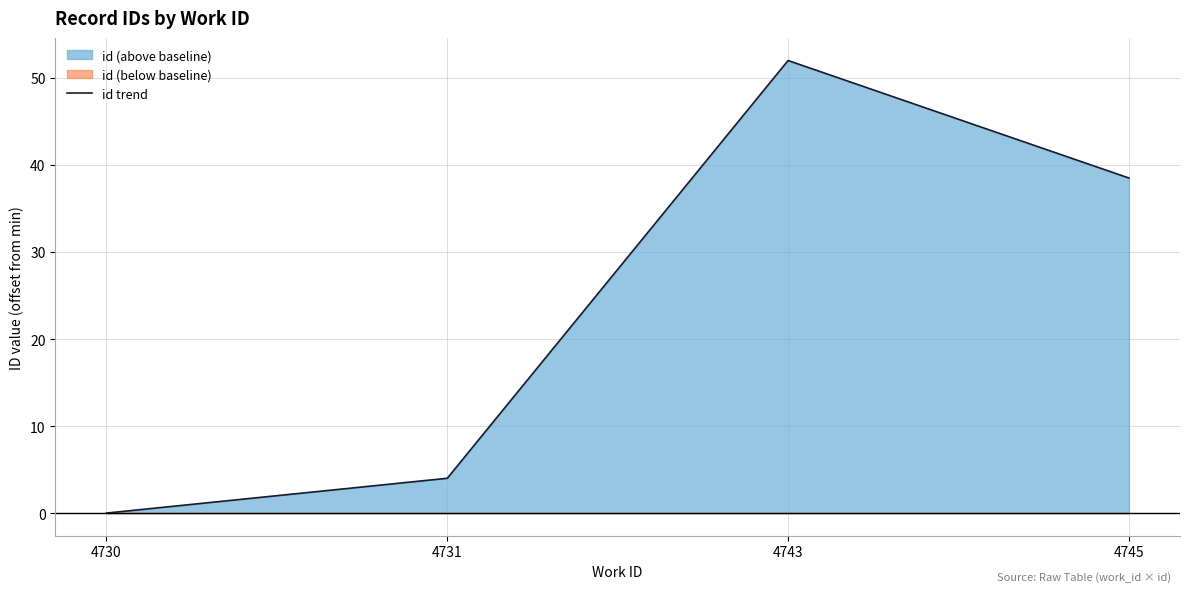

How many positive values are there?

3